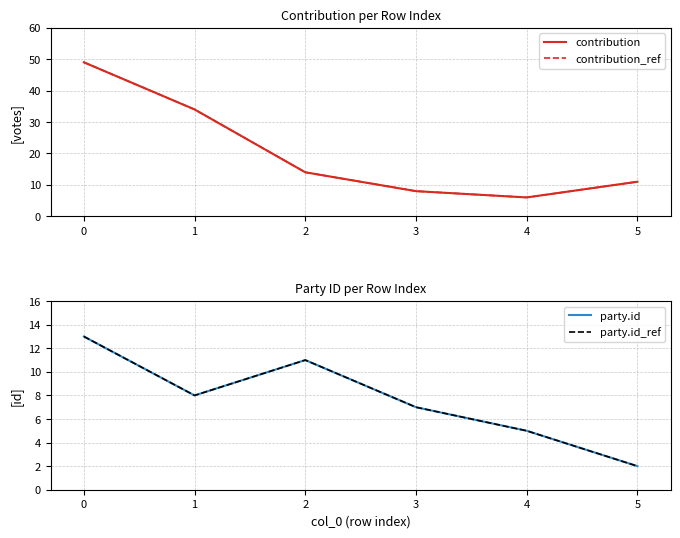

At which category does the chart reach its minimum across all series?

5